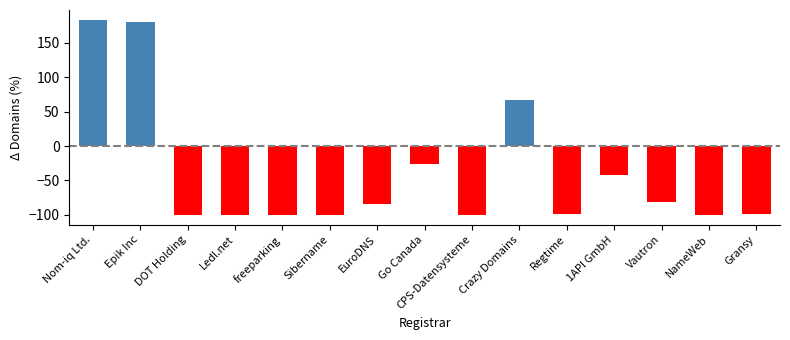

Reading right to left, what are all the values shown in this chart?

Gransy=-98.2	NameWeb=-100.0	Vautron=-81.9	1API GmbH=-41.9	Regtime=-98.2	Crazy Domains=66.9	CPS-Datensysteme=-100.0	Go Canada=-25.6	EuroDNS=-83.7	Sibername=-100.0	freeparking=-100.0	Ledl.net=-100.0	DOT Holding=-100.0	Epik Inc=179.4	Nom-iq Ltd.=183.1